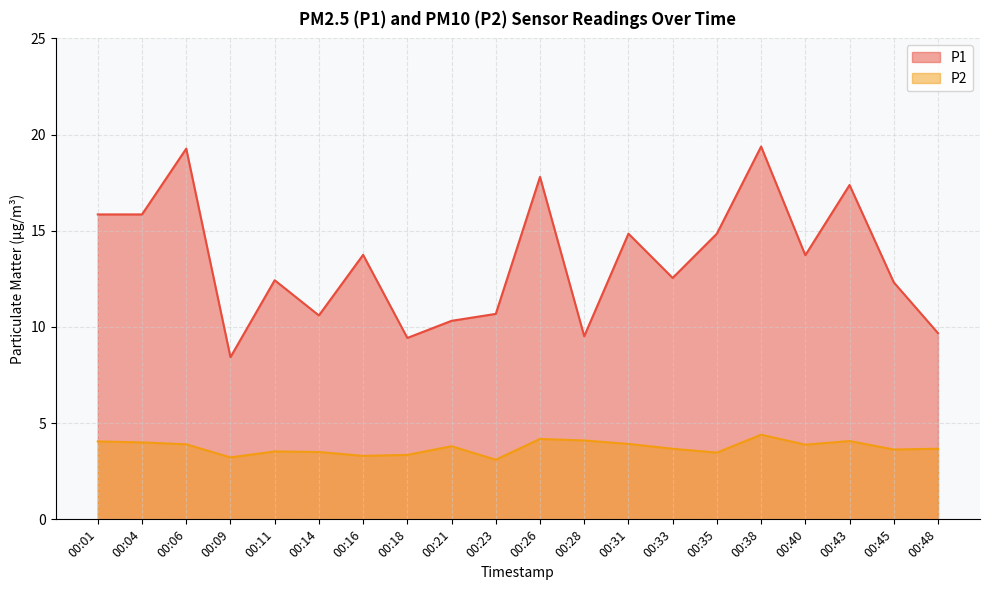

What is the spread (max minus min) of values at 00:14?

7.1